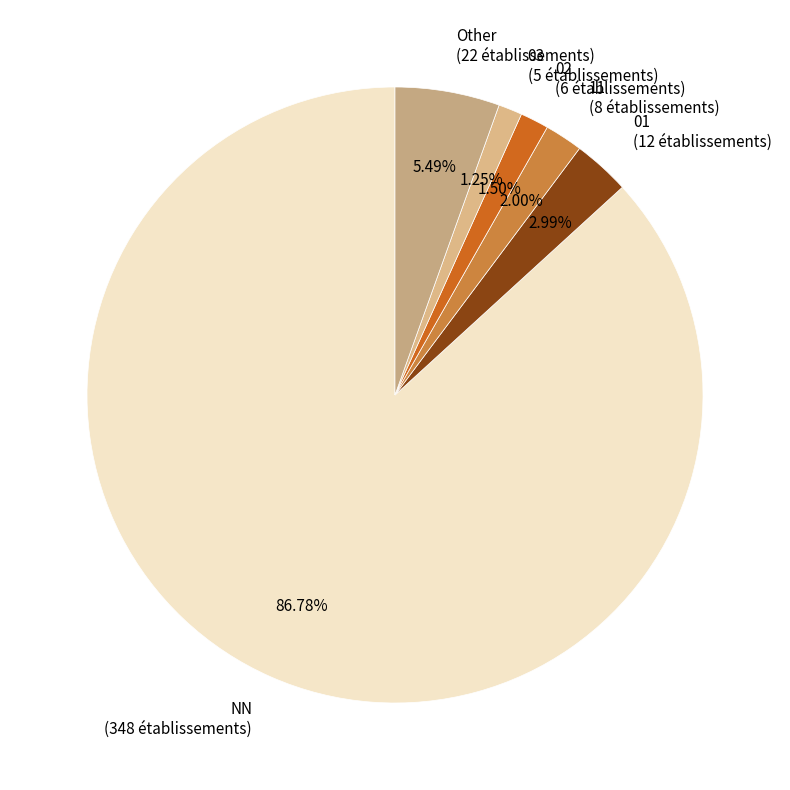

To the nearest percent, what is the difference between the largest and smallest slice percentages?

86%